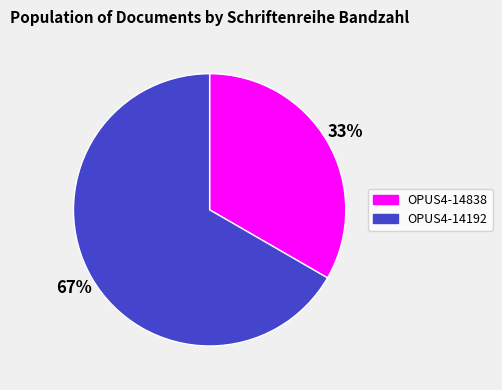

To the nearest percent, what portion does OPUS4-14192 represent?

67%